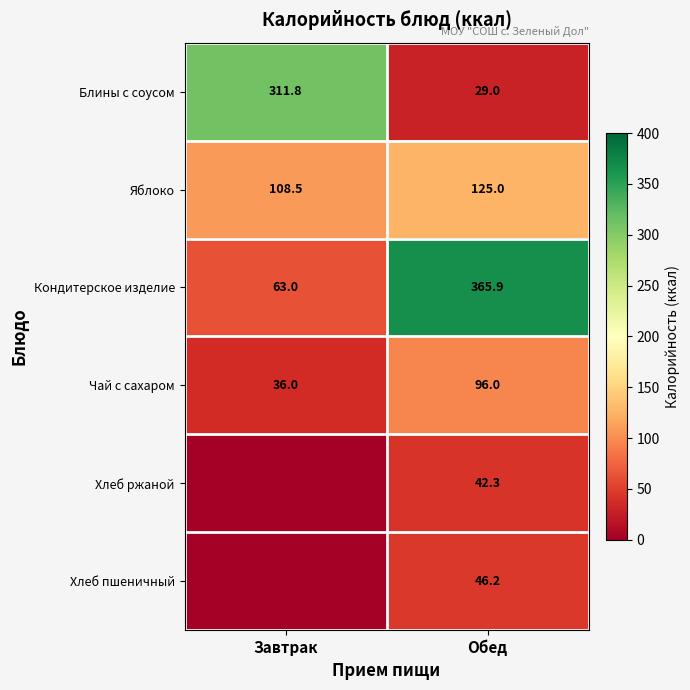

What is the spread (max minus min) of values at Обед?

336.9